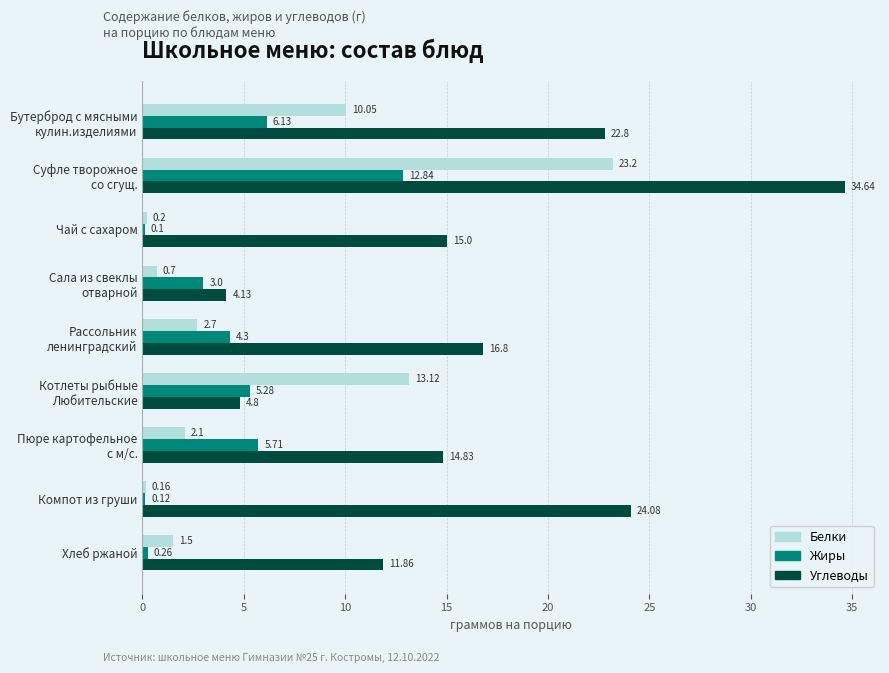

Which series has the largest total across all categories?

Углеводы